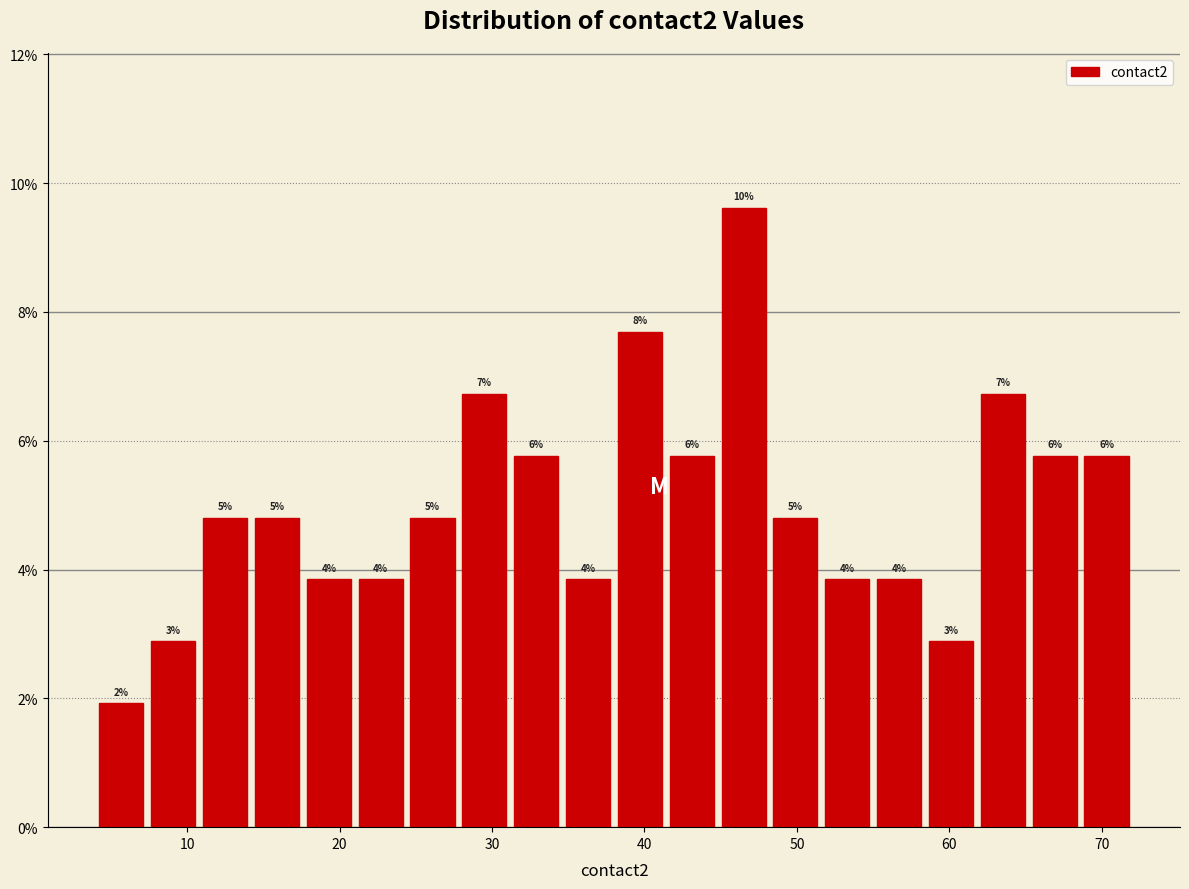

Read against the x-axis, roughly where is the centre of the tallest bar?

47